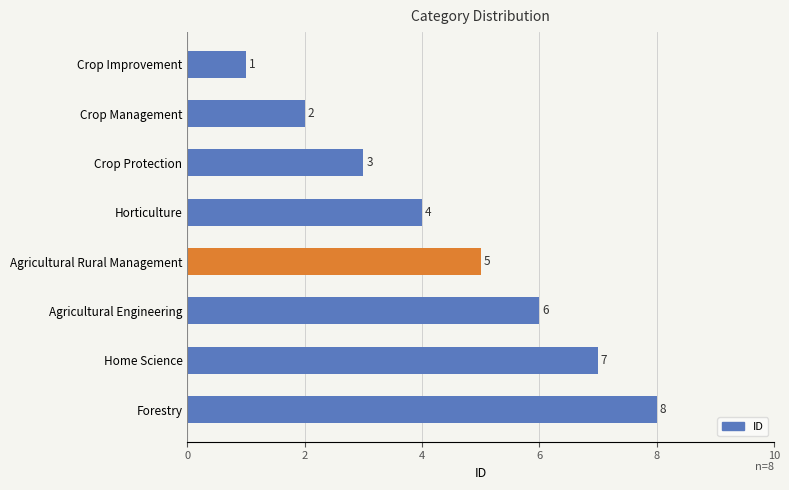

Count the number of categories in the chart.

8